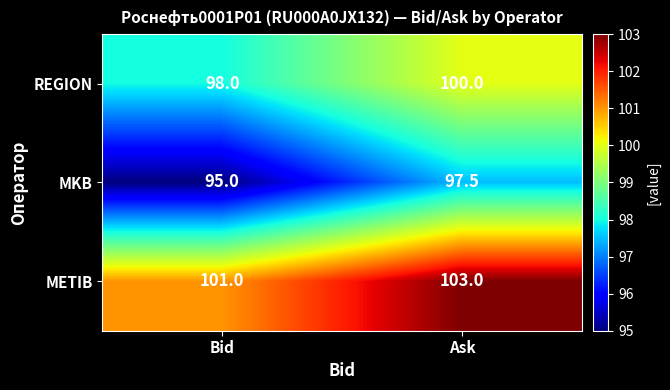

Which category has the highest value across all series?

Ask